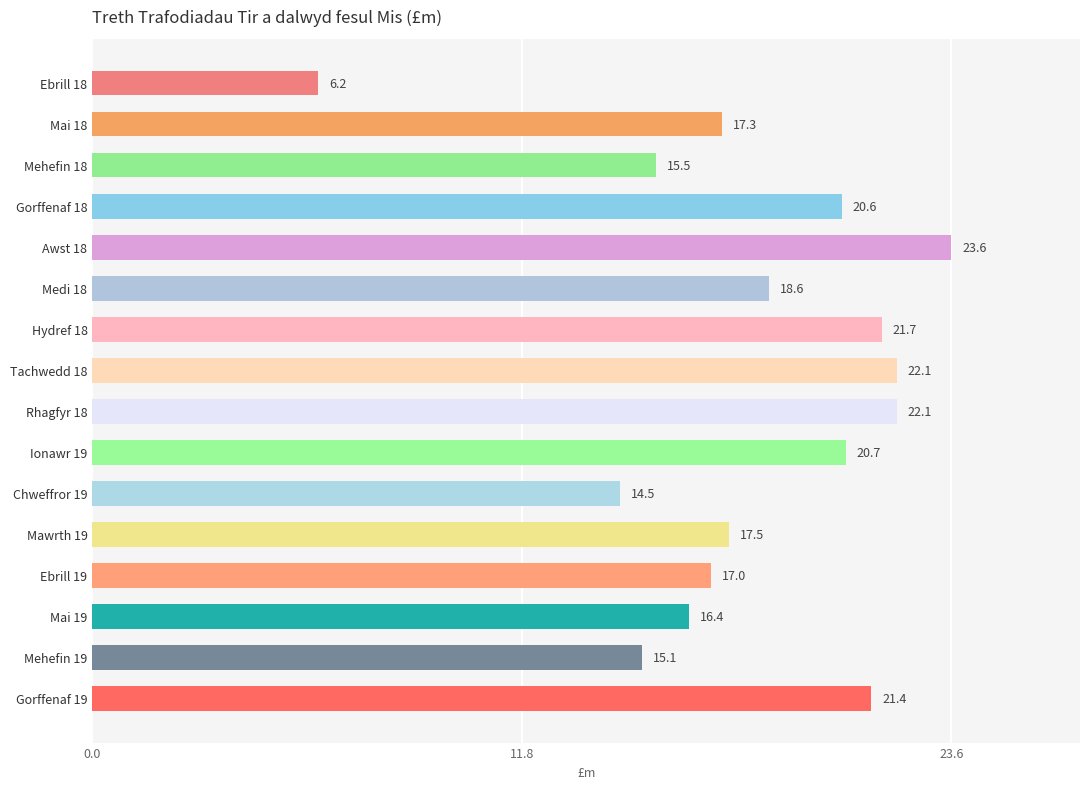

Is it true that the value at Hydref 18 is 21.7?

True